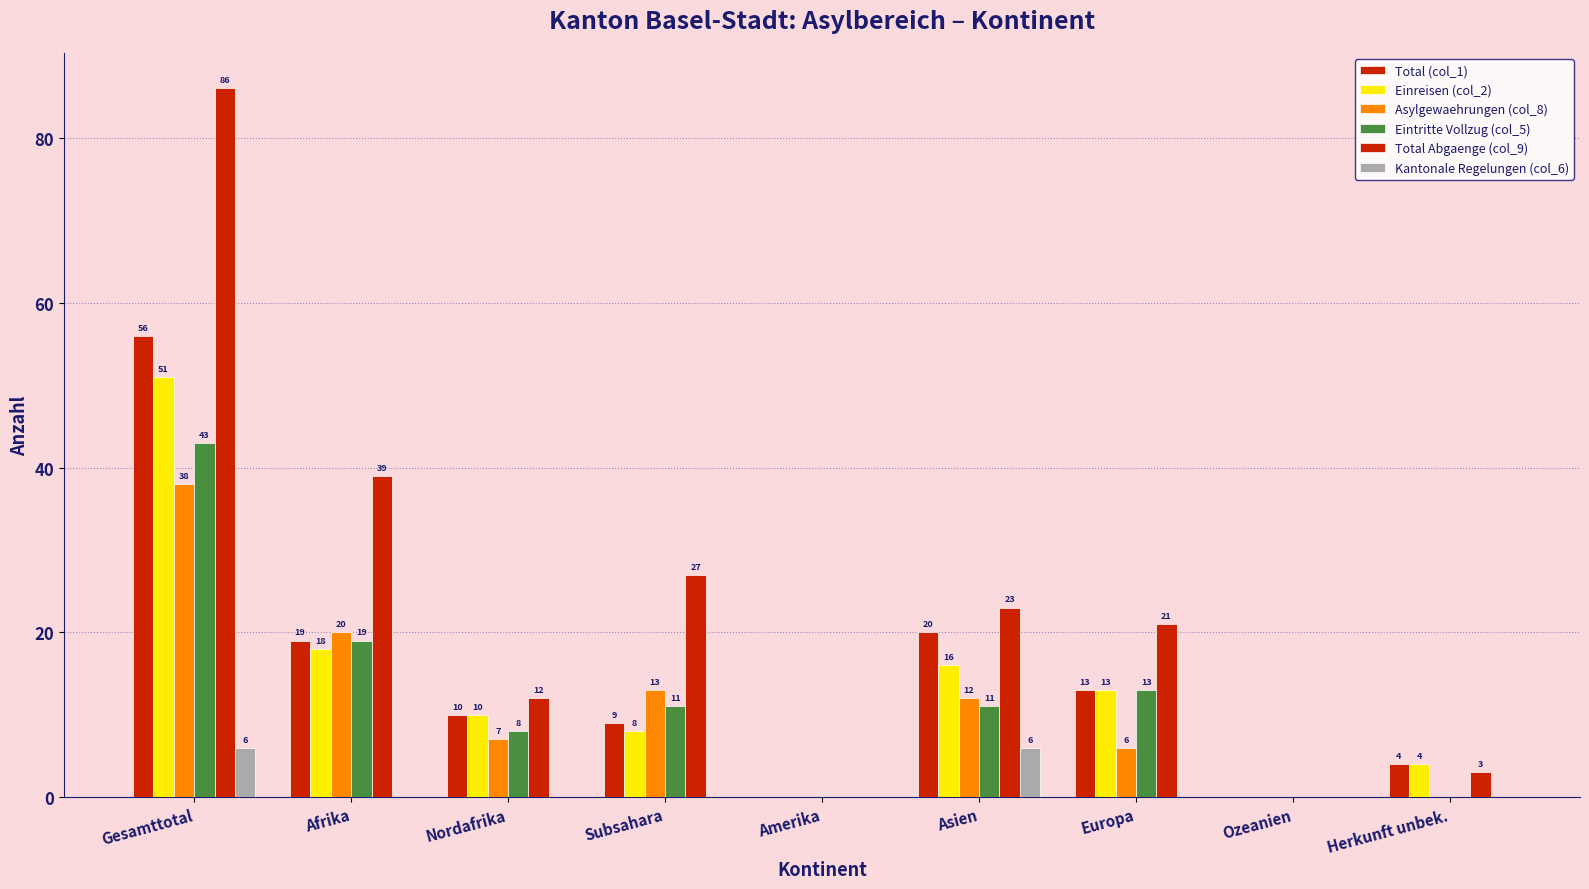

What is the difference between the maximum and minimum values in the Kantonale Regelungen (col_6) series?

6